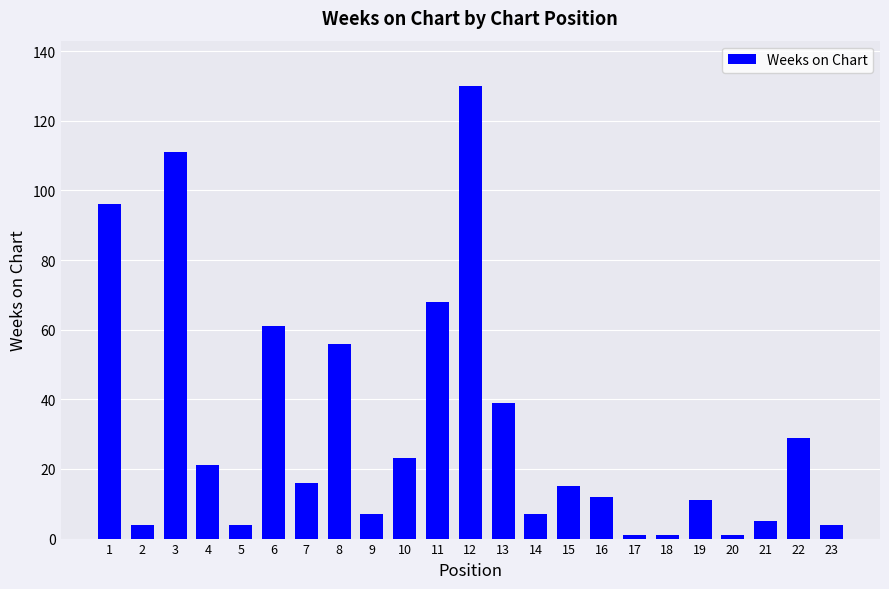

Reading left to right, extract all data points from this chart.

96	4	111	21	4	61	16	56	7	23	68	130	39	7	15	12	1	1	11	1	5	29	4